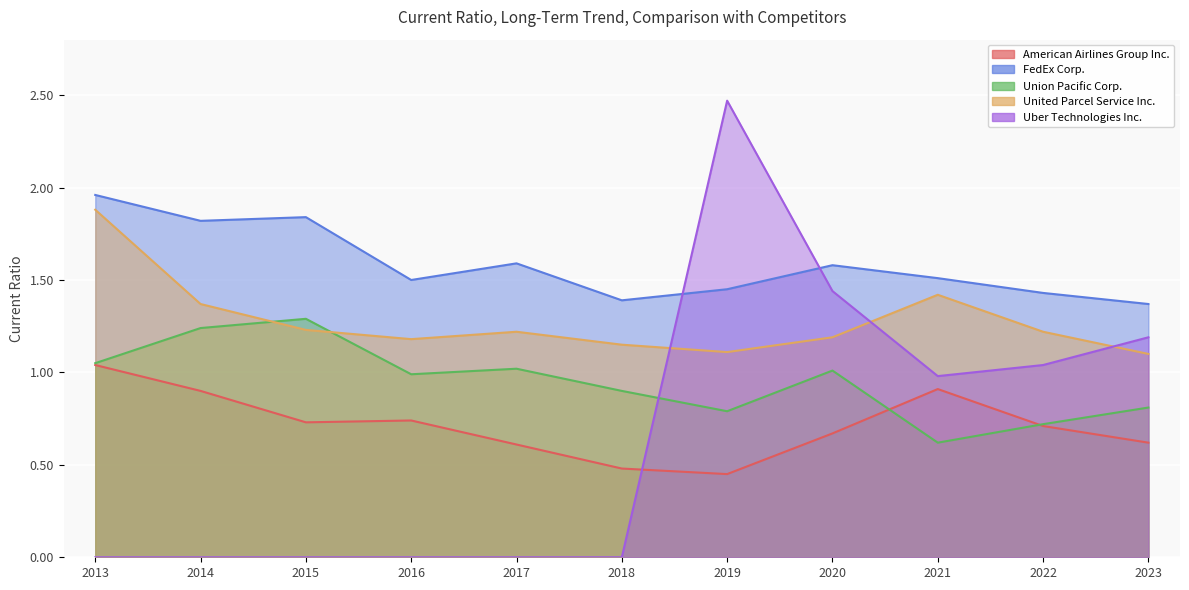

How many data points does each series have?

11